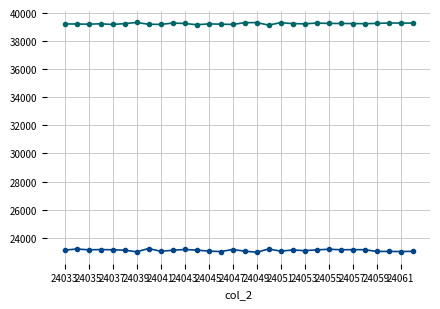

What is the minimum value shown in the chart?

22969